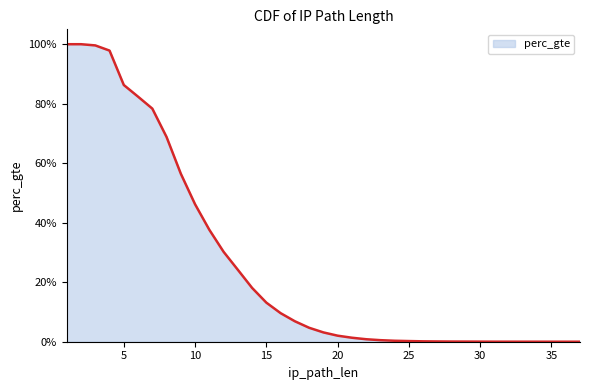

Where is the data nearest to the value 0?

37